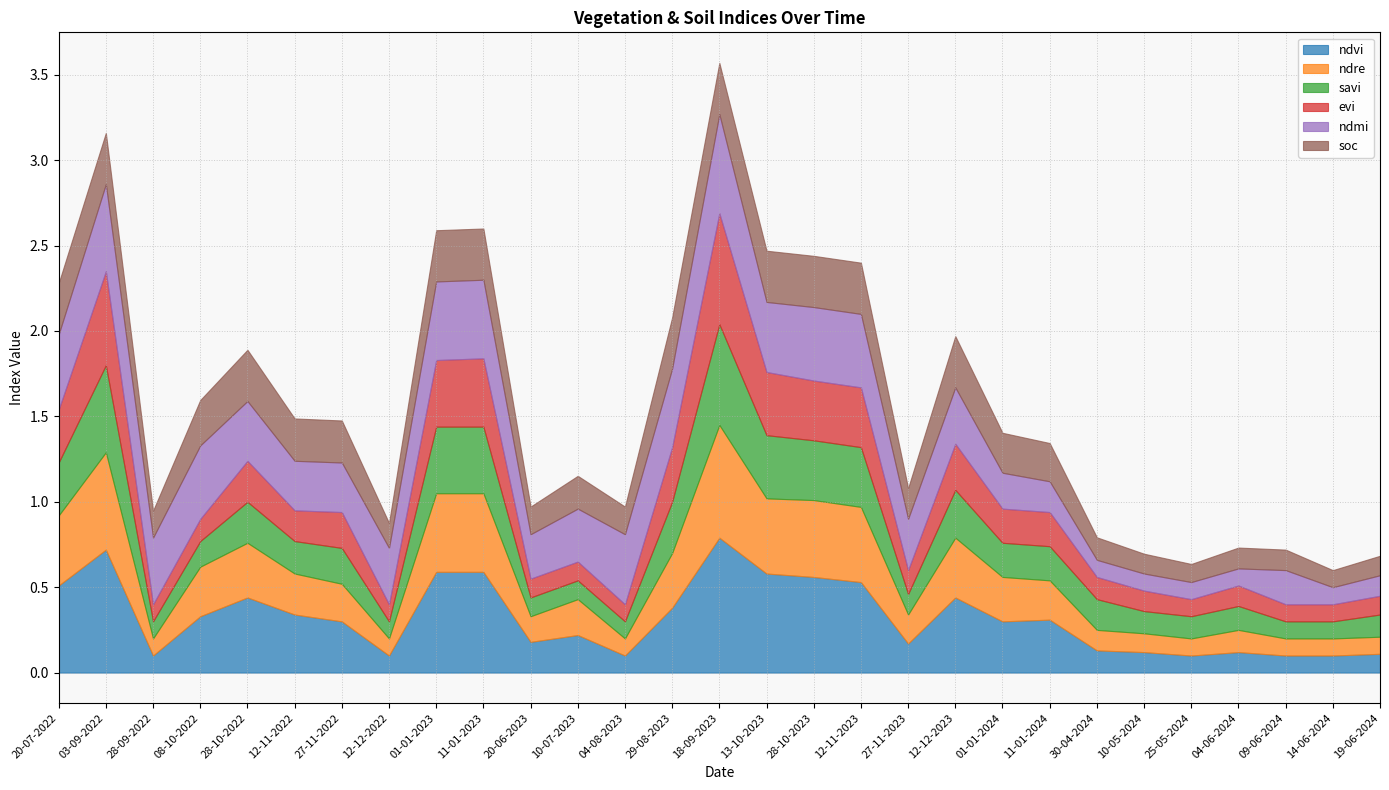

Between 01-01-2023 and 10-05-2024, which series saw the biggest shift?

ndvi